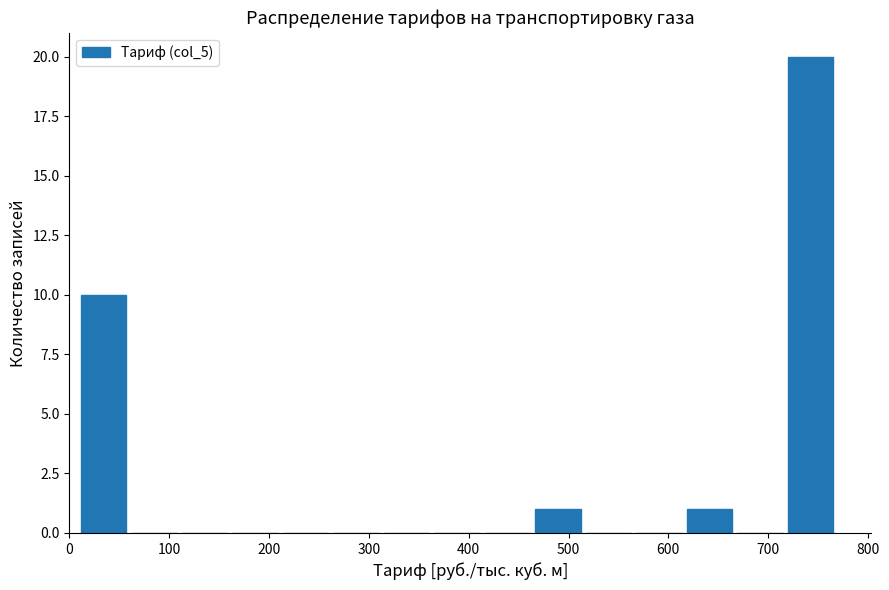

Which range on the x-axis has the tallest bar?

720 to 770